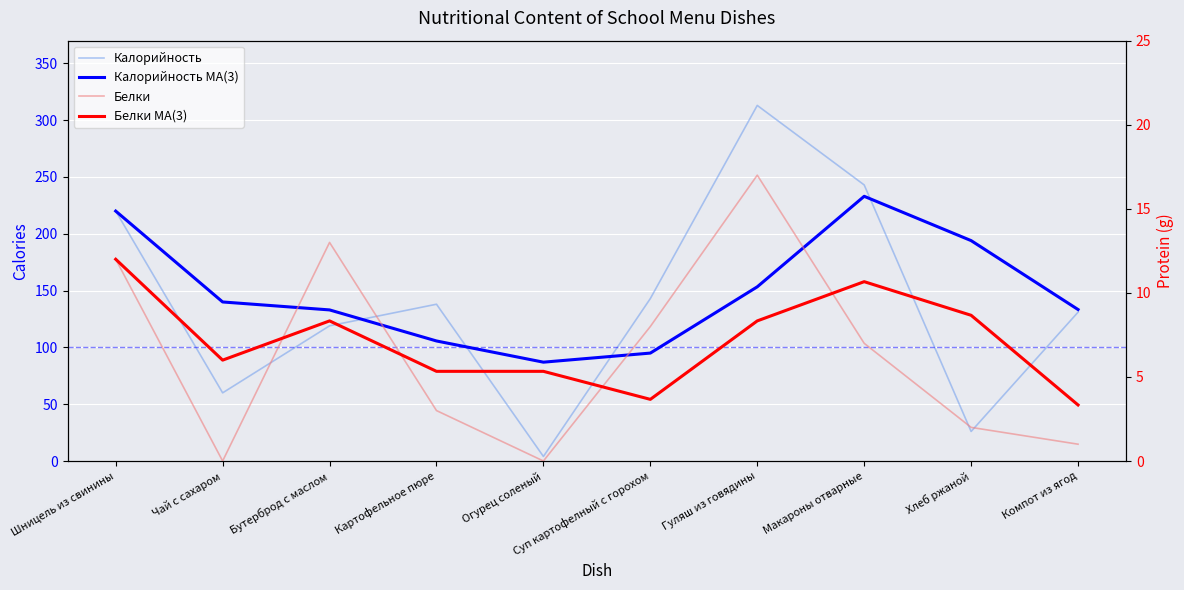

How many values in Белки are above zero?

8